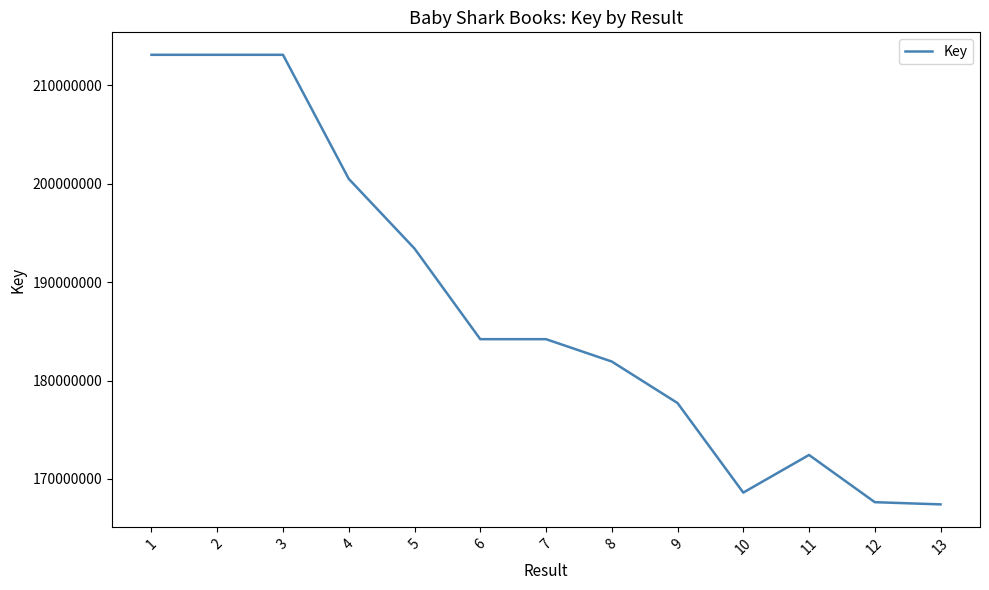

At which label is the value closest to 190260113?

5